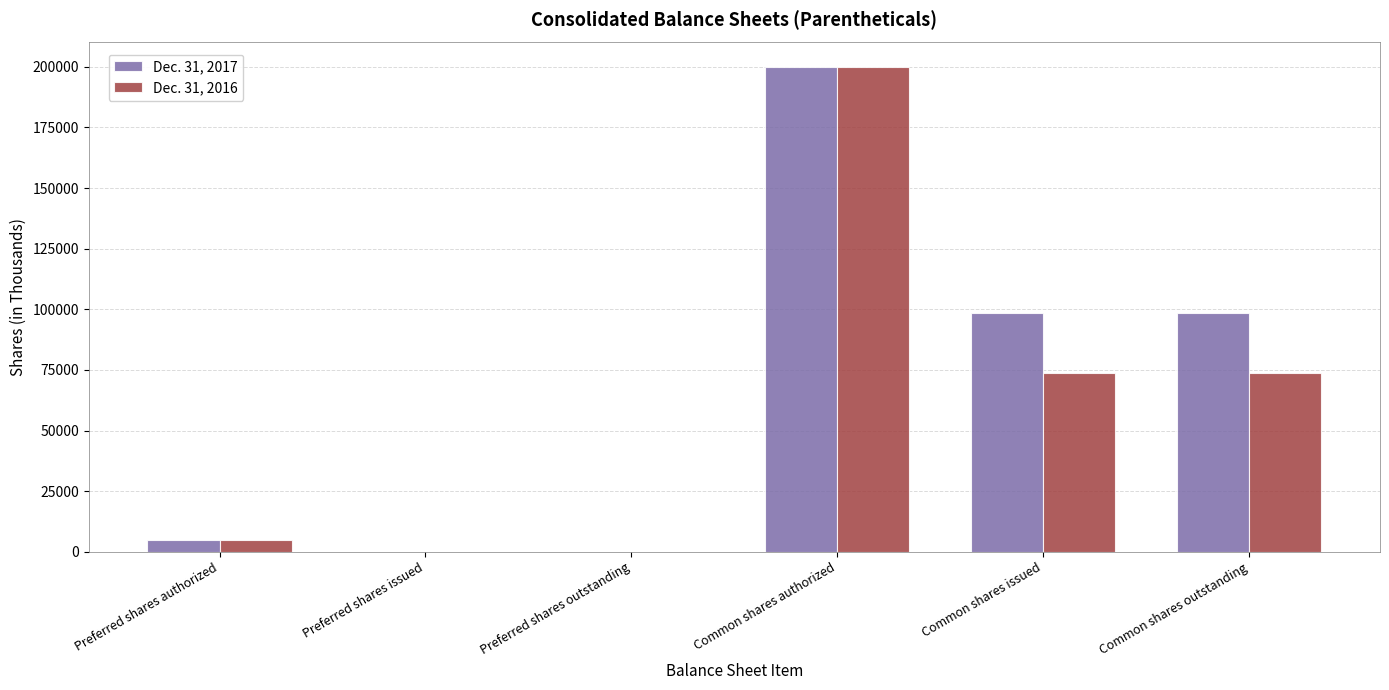

Which category has the highest value in the Dec. 31, 2016 series?

Common shares authorized